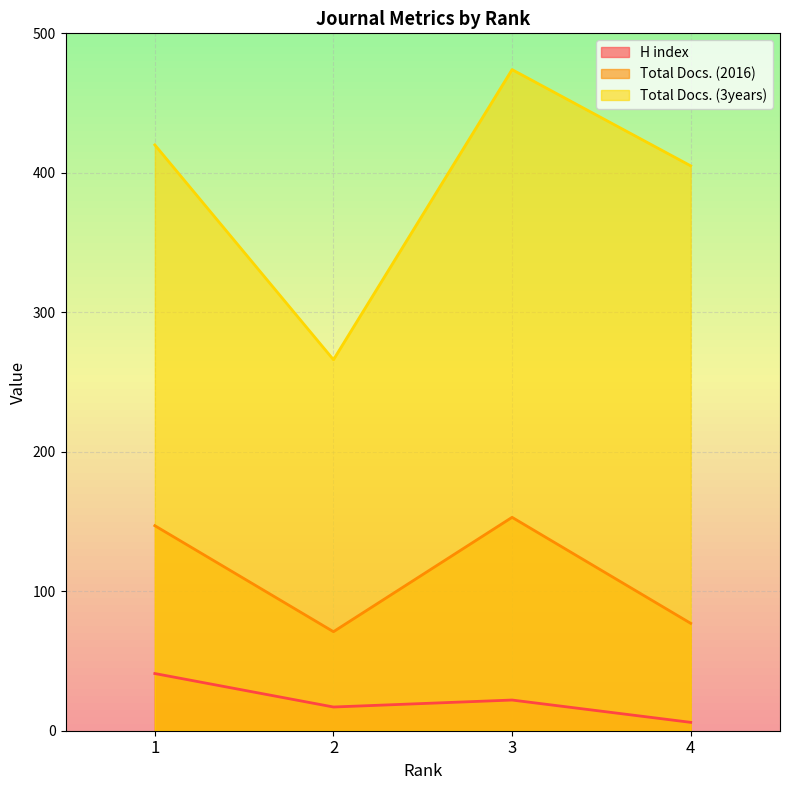

At which category is the sum across all series the highest?

3